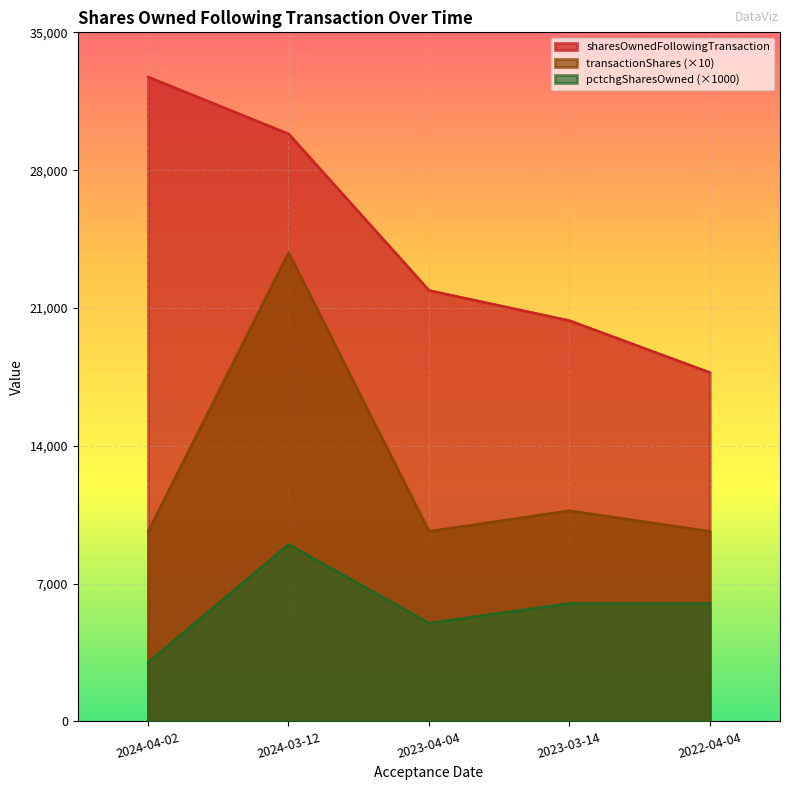

What is the total value across all series at 2024-03-12?

62671